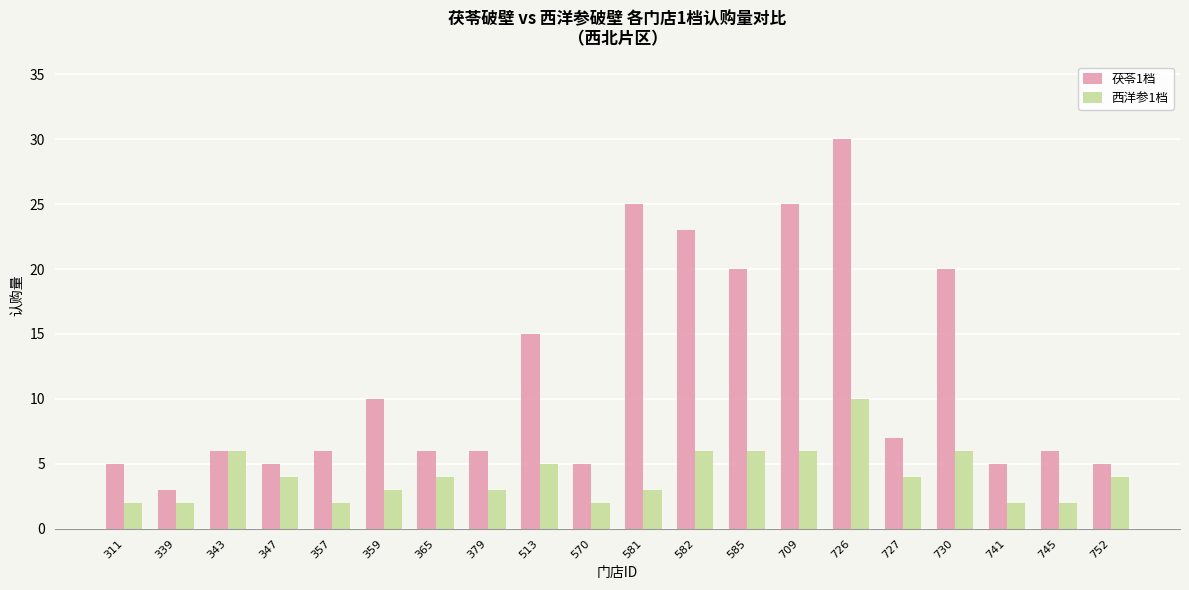

Reading left to right, what are all the values shown in this chart?

茯苓1档: 311=5	339=3	343=6	347=5	357=6	359=10	365=6	379=6	513=15	570=5	581=25	582=23	585=20	709=25	726=30	727=7	730=20	741=5	745=6	752=5
西洋参1档: 311=2	339=2	343=6	347=4	357=2	359=3	365=4	379=3	513=5	570=2	581=3	582=6	585=6	709=6	726=10	727=4	730=6	741=2	745=2	752=4